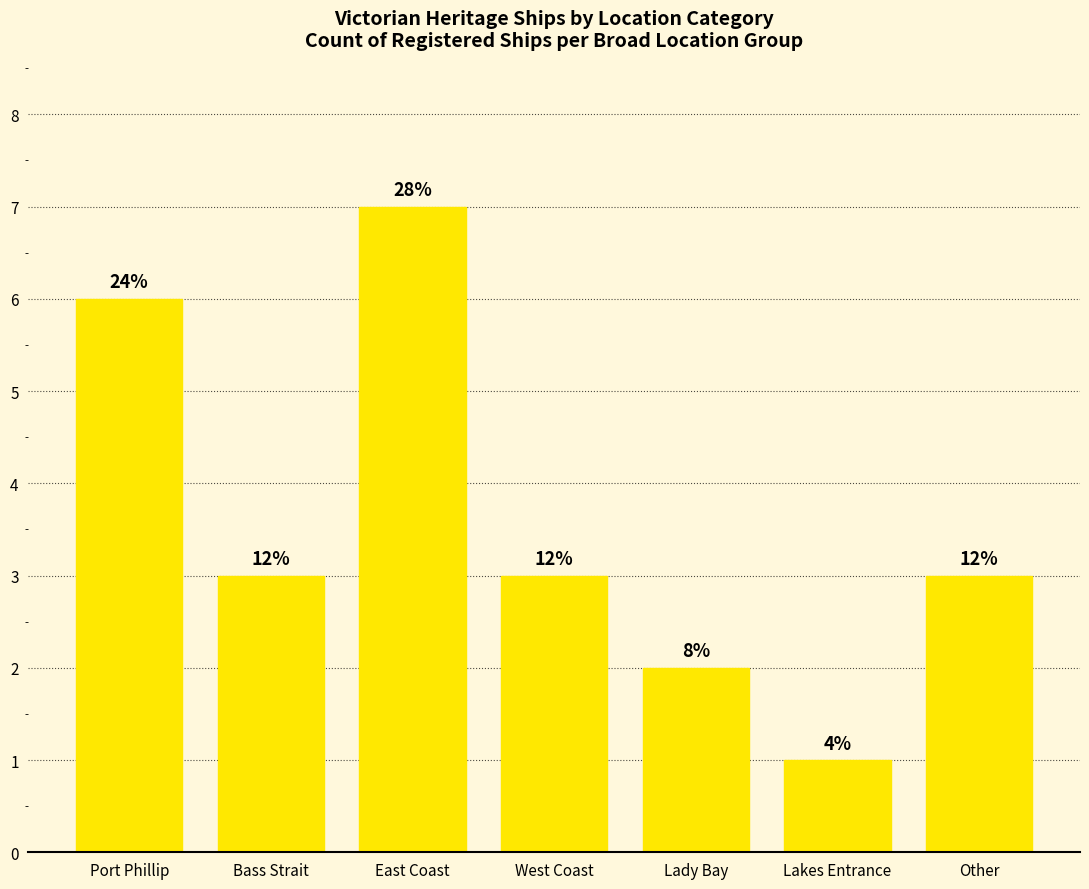

Reading left to right, list all the values displayed in this chart.

Port Phillip=6	Bass Strait=3	East Coast=7	West Coast=3	Lady Bay=2	Lakes Entrance=1	Other=3